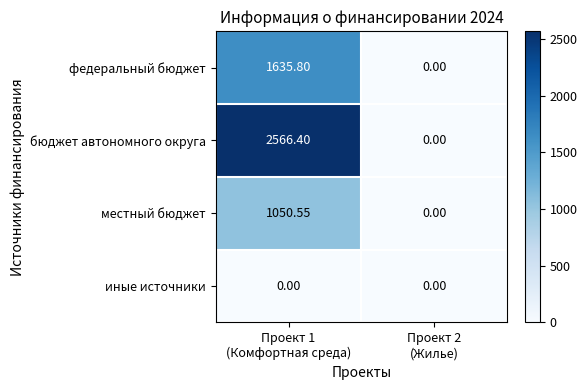

Which series has the largest total across all categories?

бюджет автономного округа